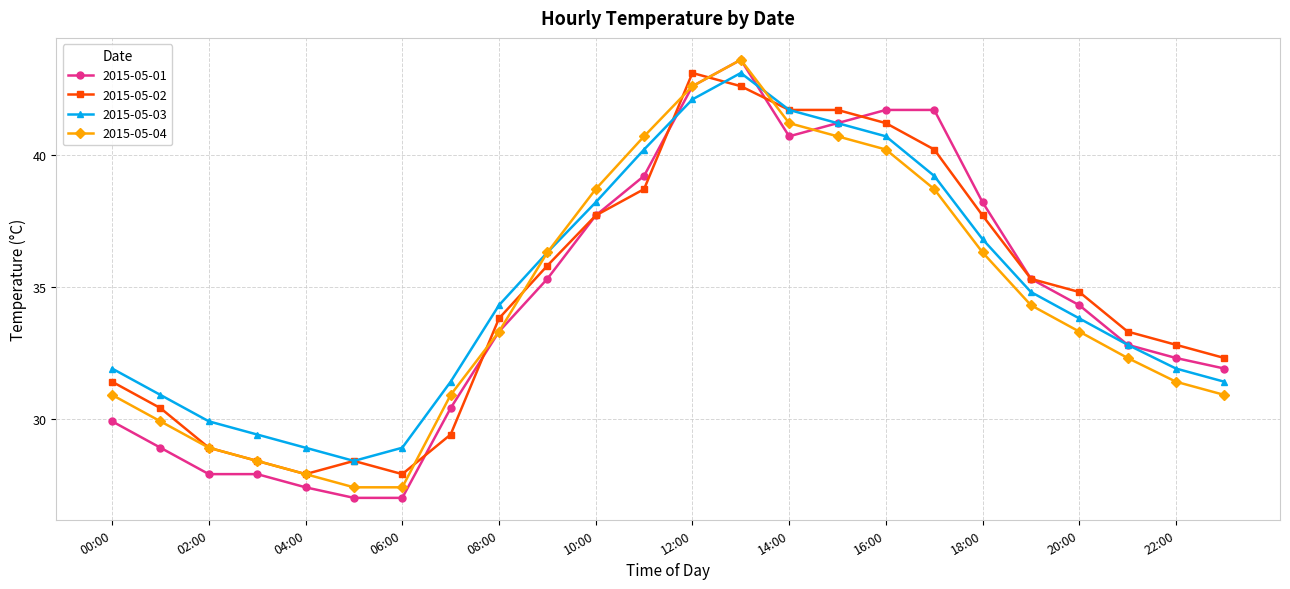

At how many categories does at least one series exceed 35?

11